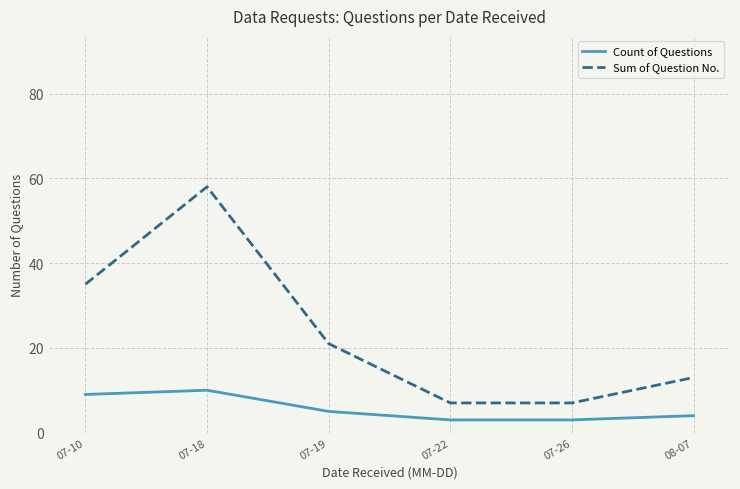

True or false: Sum of Question No. has more than 1 interior local peaks.

False